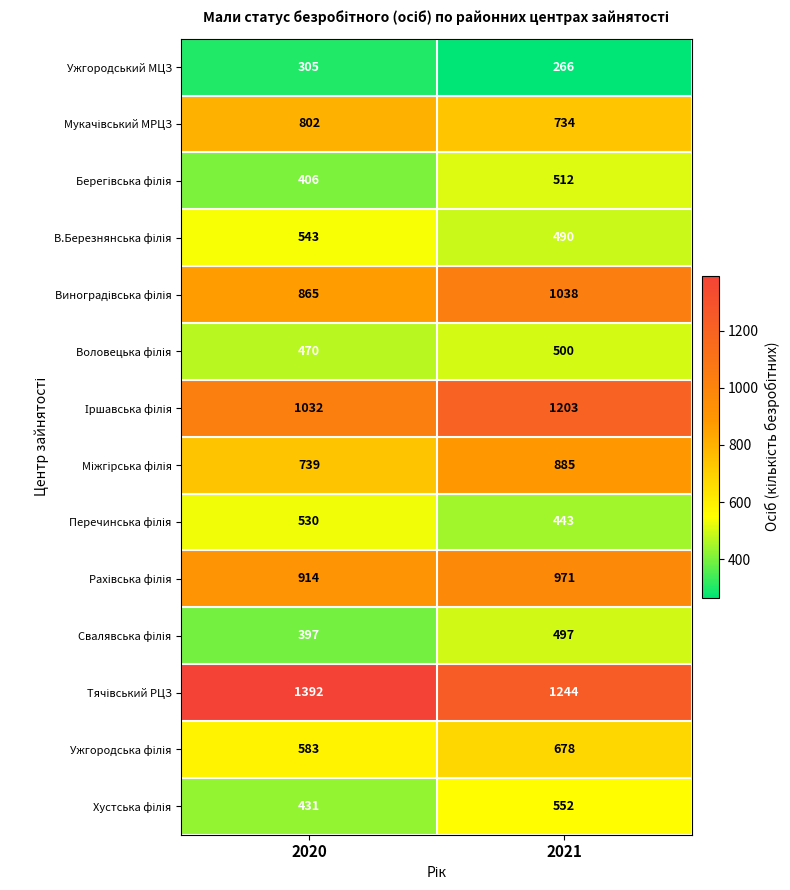

What is the difference between the highest and lowest values at 2020?

1087